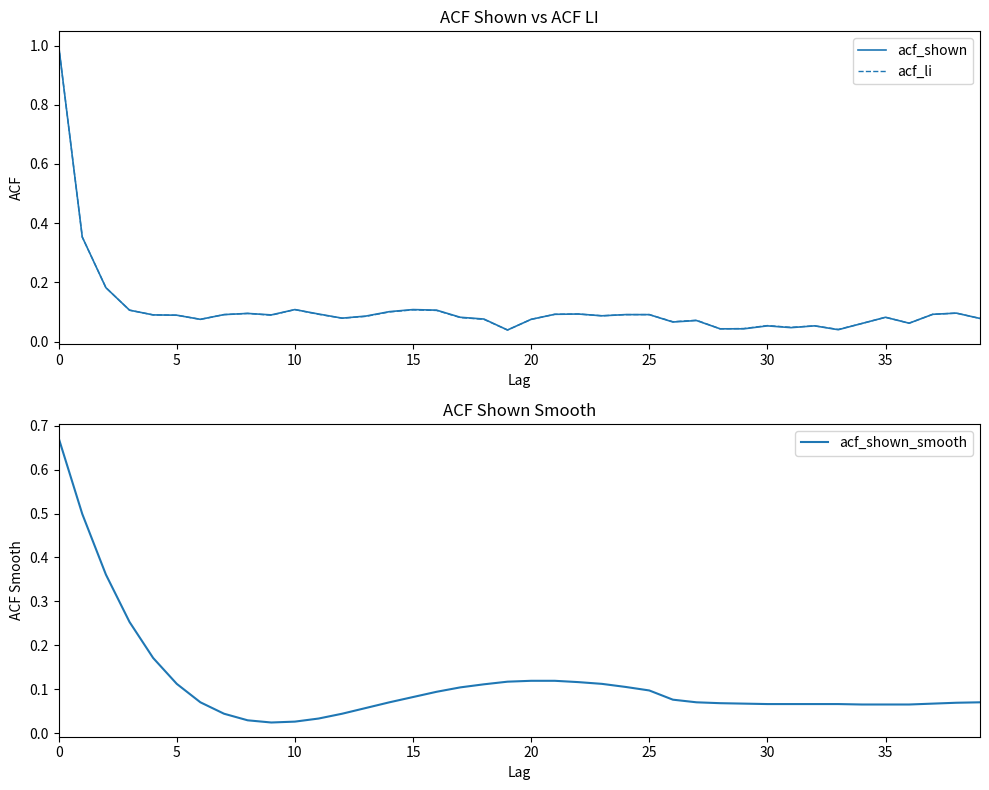

Reading left to right, what are all the values shown in this chart?

acf_shown: 1.0	0.4	0.2	0.1	0.1	0.1	0.1	0.1	0.1	0.1	0.1	0.1	0.1	0.1	0.1	0.1	0.1	0.1	0.1	0.0	0.1	0.1	0.1	0.1	0.1	0.1	0.1	0.1	0.0	0.0	0.1	0.0	0.1	0.0	0.1	0.1	0.1	0.1	0.1	0.1
acf_li: 1.0	0.4	0.2	0.1	0.1	0.1	0.1	0.1	0.1	0.1	0.1	0.1	0.1	0.1	0.1	0.1	0.1	0.1	0.1	0.0	0.1	0.1	0.1	0.1	0.1	0.1	0.1	0.1	0.0	0.0	0.1	0.0	0.1	0.0	0.1	0.1	0.1	0.1	0.1	0.1
acf_shown_smooth: 0.7	0.5	0.4	0.3	0.2	0.1	0.1	0.0	0.0	0.0	0.0	0.0	0.0	0.1	0.1	0.1	0.1	0.1	0.1	0.1	0.1	0.1	0.1	0.1	0.1	0.1	0.1	0.1	0.1	0.1	0.1	0.1	0.1	0.1	0.1	0.1	0.1	0.1	0.1	0.1